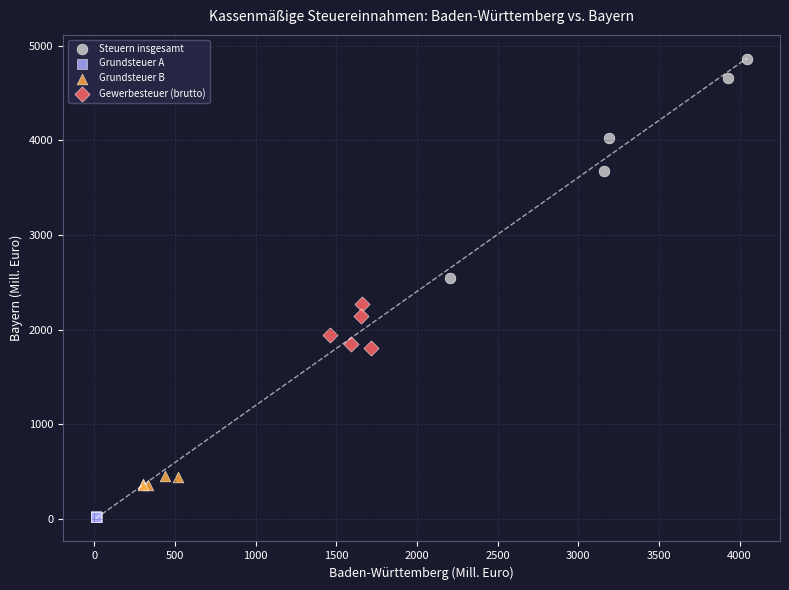

Which series contains the highest Y value?

Steuern insgesamt